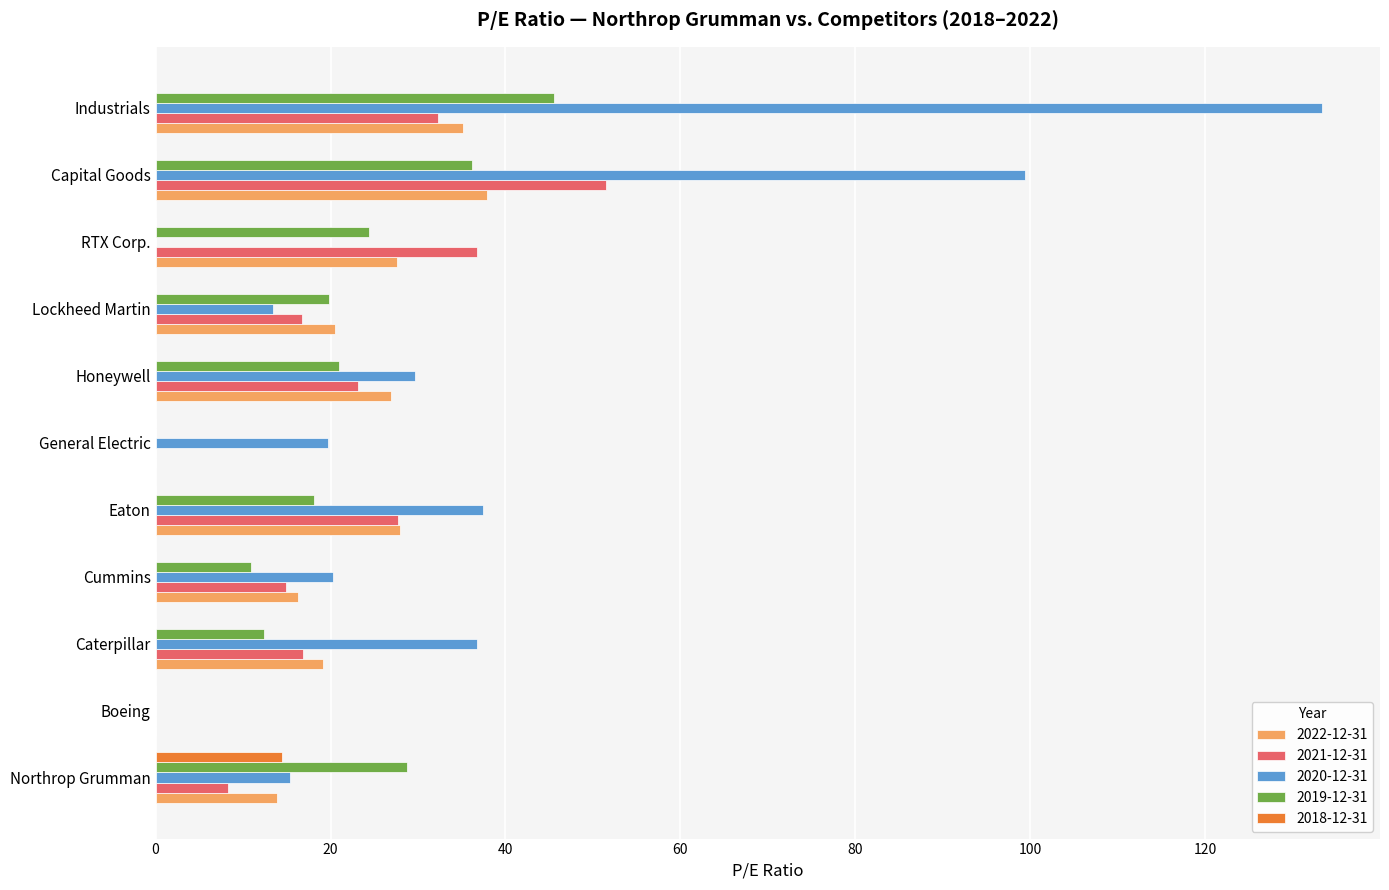

Which series changed the most between Boeing and General Electric?

2020-12-31